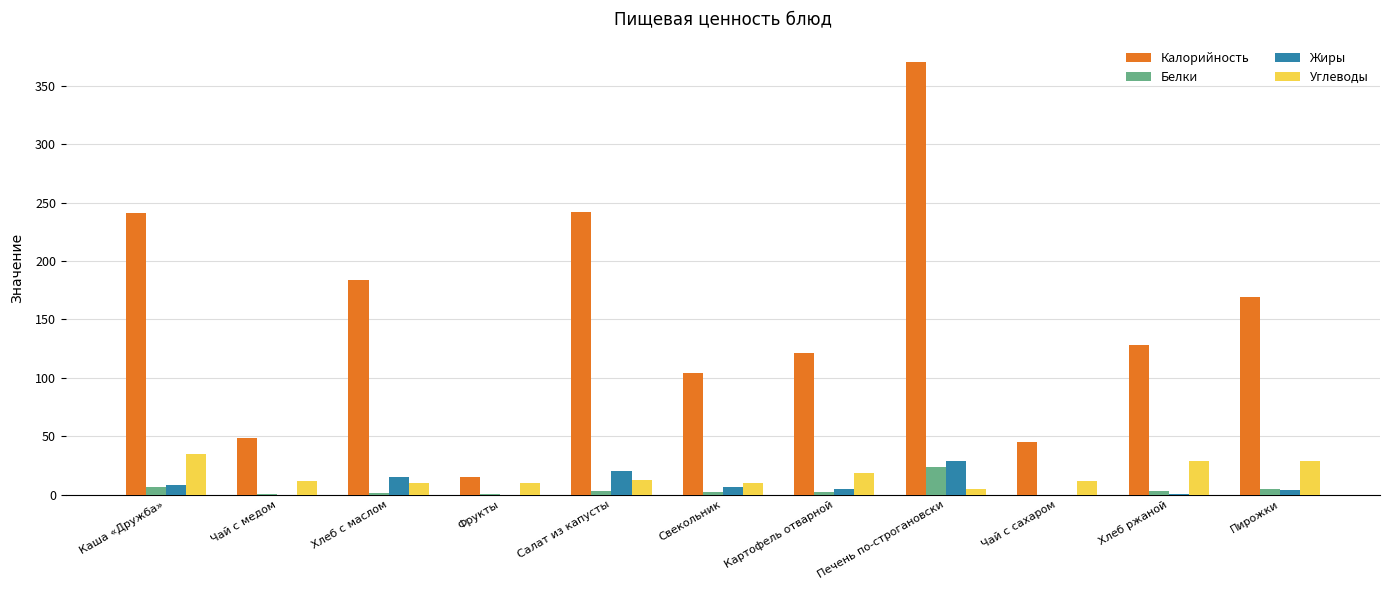

Which label corresponds to the largest value in the chart?

Печень по-строгановски